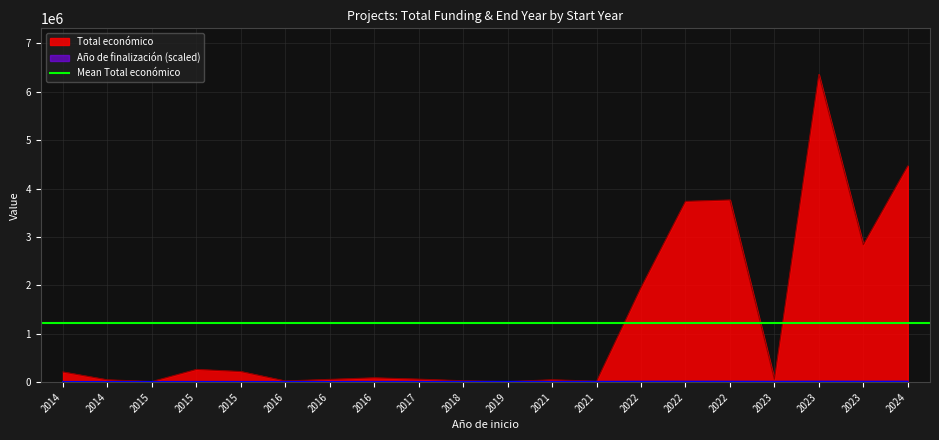

How many interior local valleys does the Total económico series have?

6